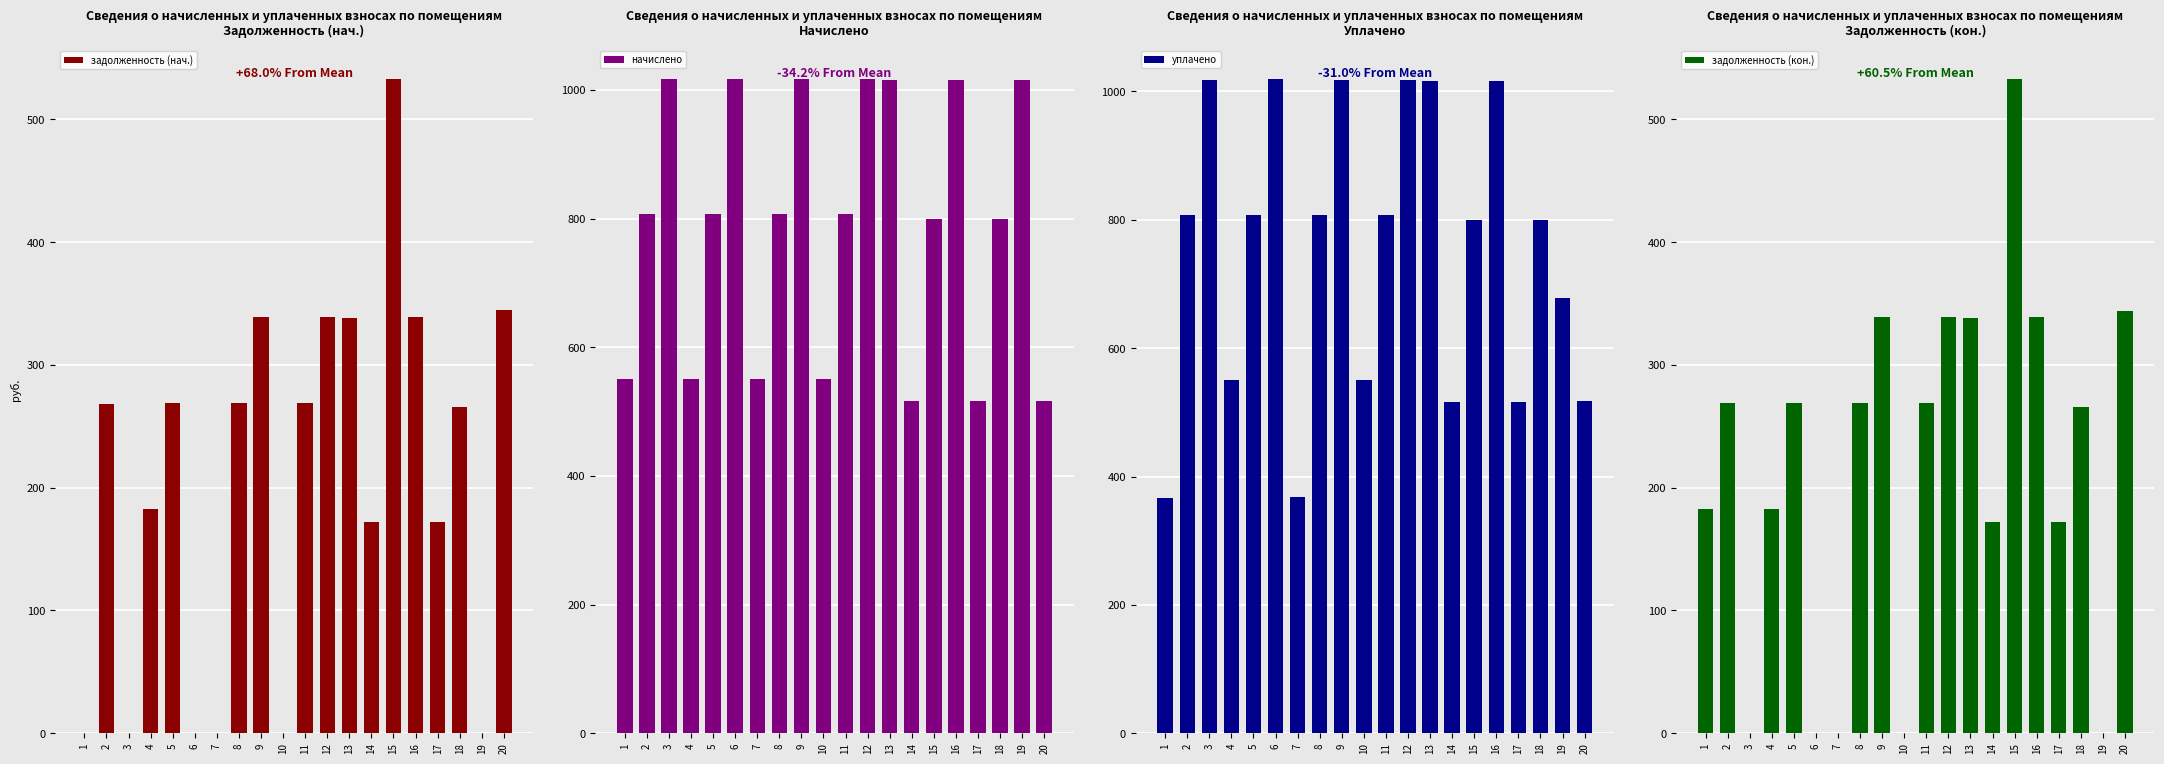

Which label corresponds to the largest value in the chart?

6